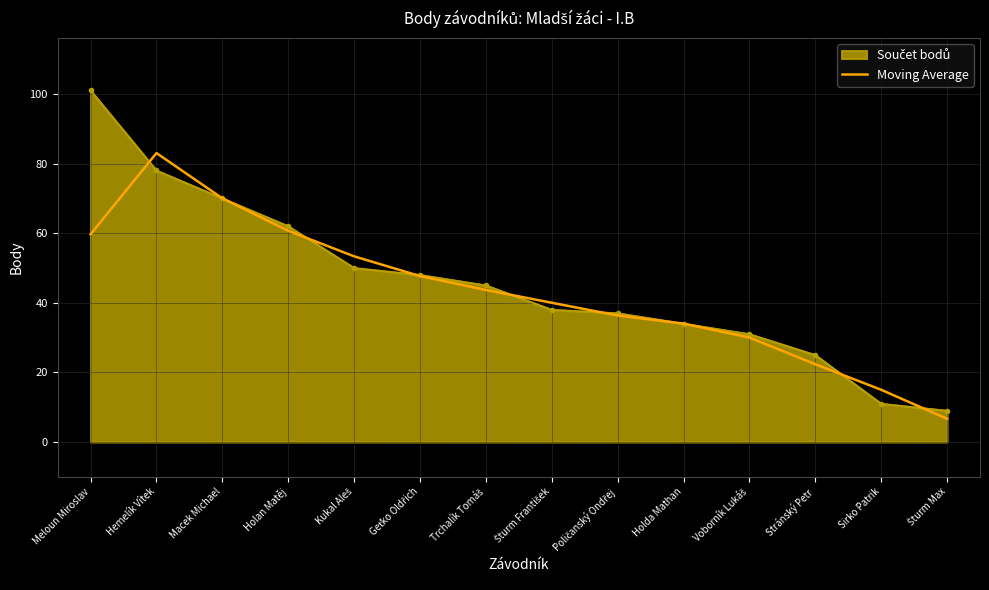

What is the spread (max minus min) of values at Stránský Petr?

2.7